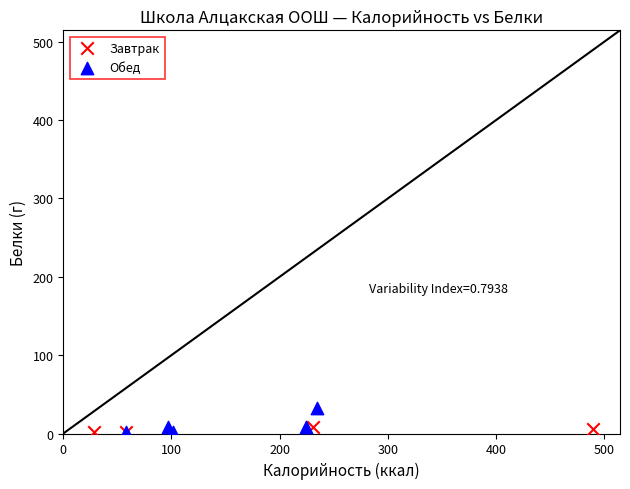

Which series reaches the maximum Y coordinate?

Обед